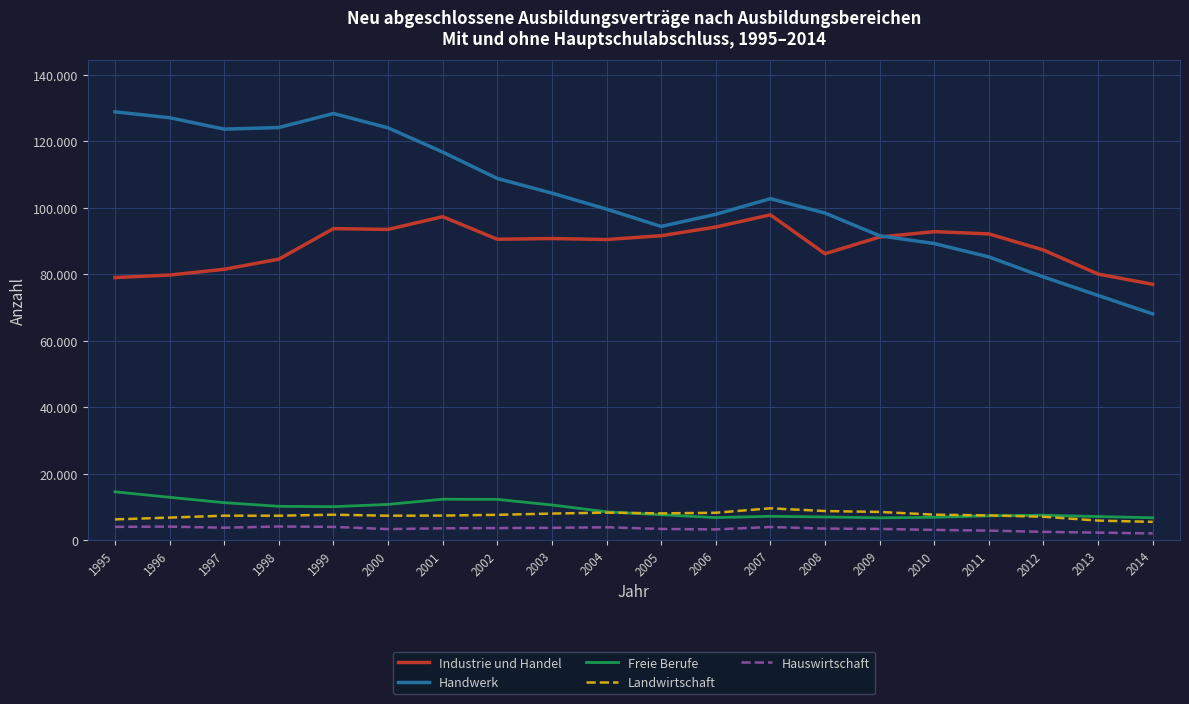

Does the chart display data point markers on the line(s)?

No